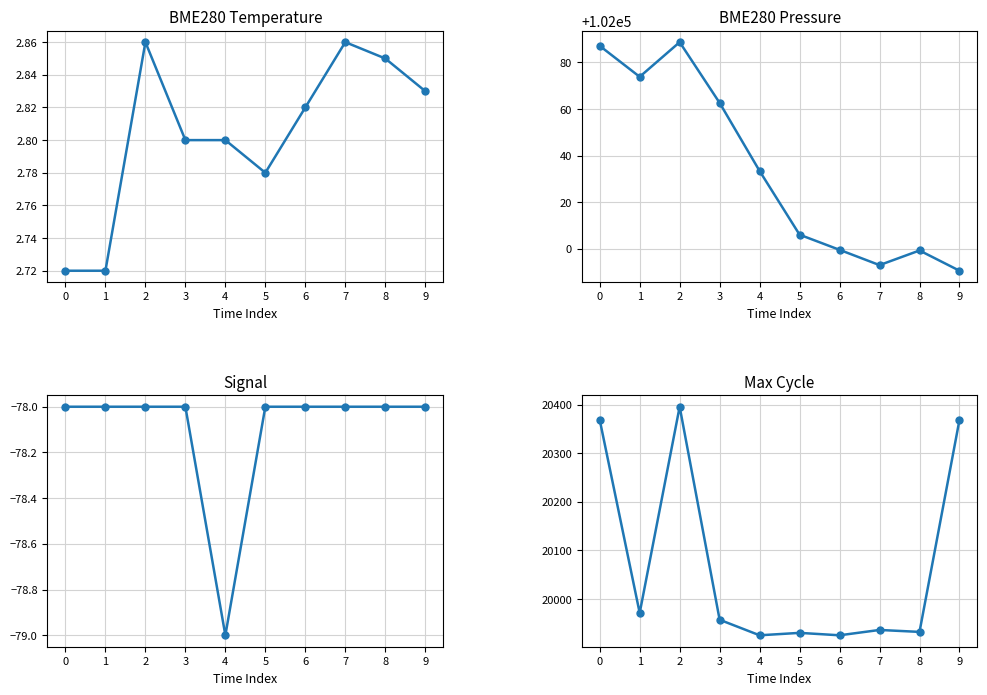

Reading left to right, list all the values displayed in this chart.

BME280_temperature: 2.7	2.7	2.9	2.8	2.8	2.8	2.8	2.9	2.9	2.8
BME280_pressure: 102087.1	102073.8	102088.7	102062.6	102033.4	102006.0	101999.5	101993.0	101999.2	101990.6
Signal: -78.0	-78.0	-78.0	-78.0	-79.0	-78.0	-78.0	-78.0	-78.0	-78.0
Max_cycle: 20369.0	19971.0	20396.0	19957.0	19925.0	19930.0	19925.0	19936.0	19932.0	20369.0